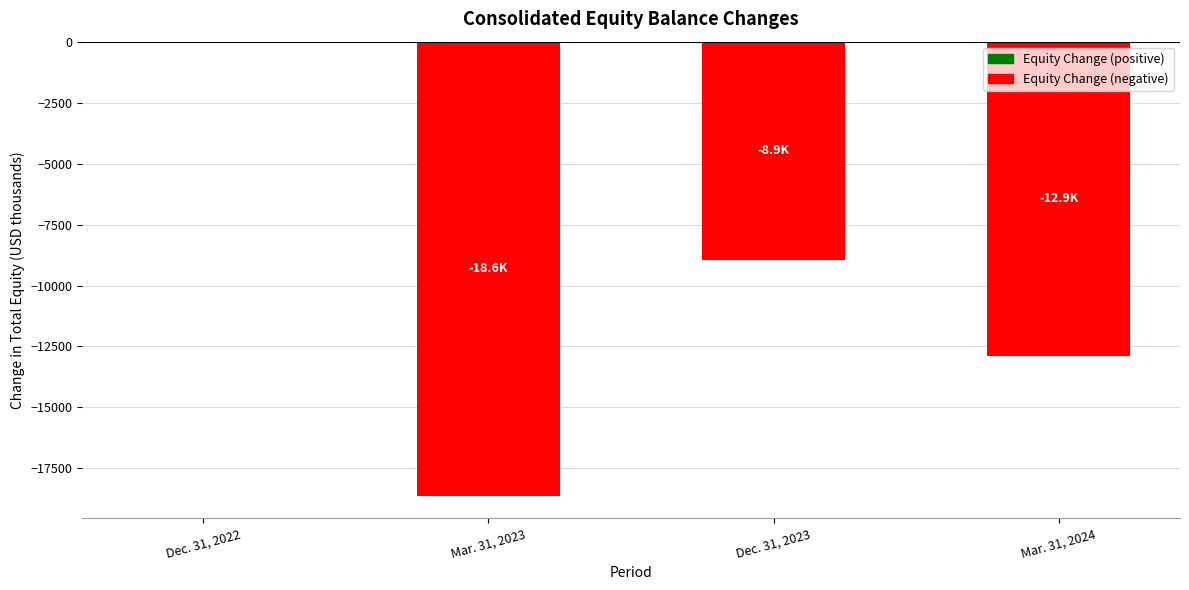

What is the sum of the values at Mar. 31, 2024 and Dec. 31, 2022?

-12887